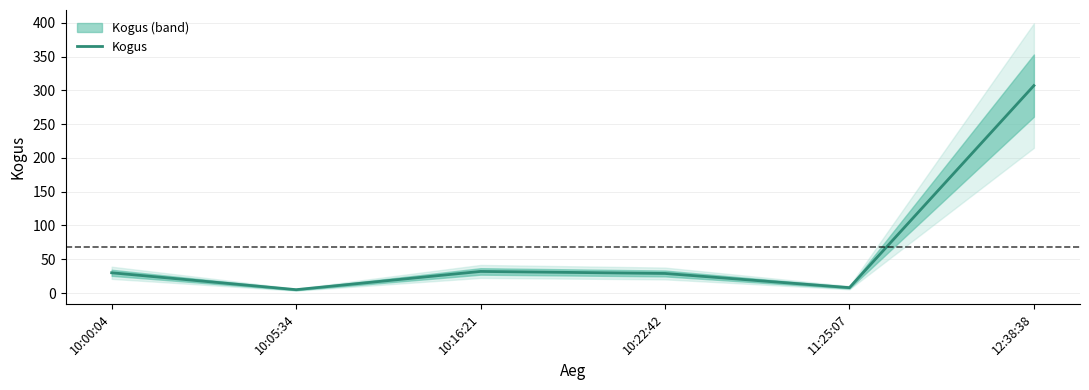

Does the chart display data point markers on the line(s)?

No